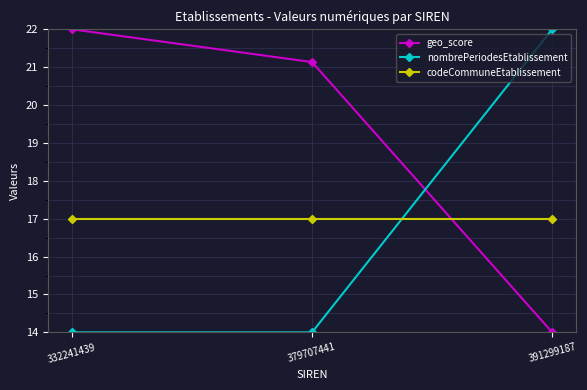

How many lines are shown in the chart?

3